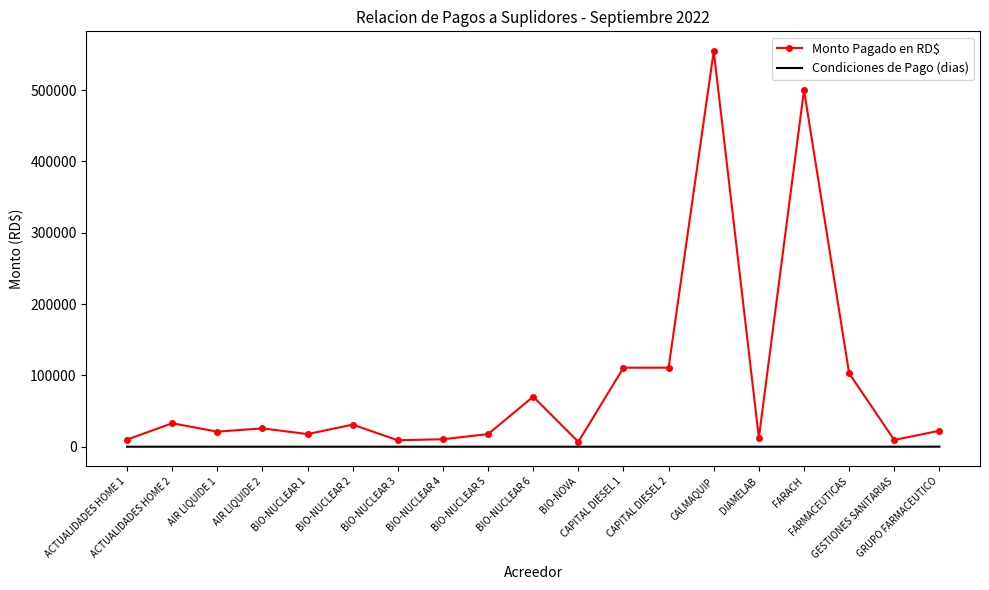

What is the difference between the maximum and minimum values in the Monto Pagado en RD$ series?

547756.0